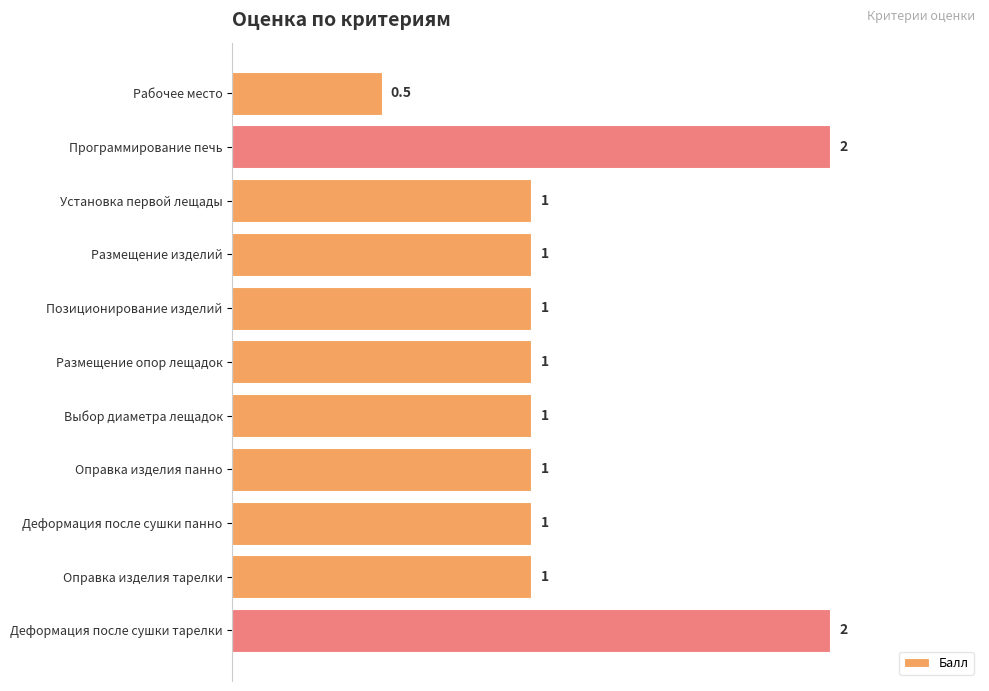

Count the values in the range 1 to 2.

10